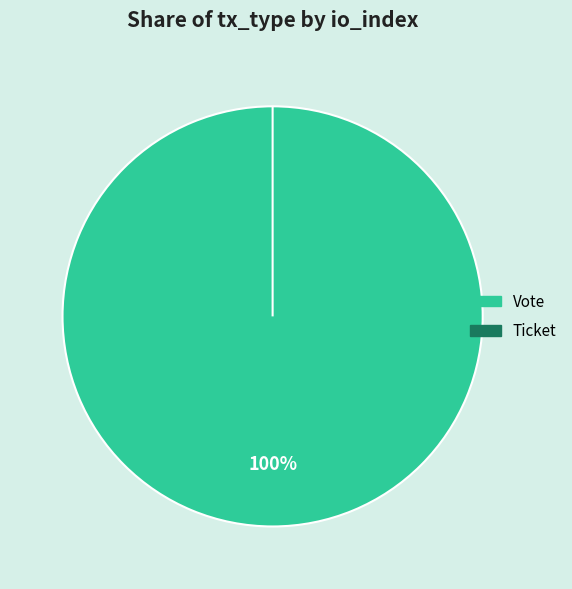

Rank the categories by value from lowest to highest.

Ticket, Vote